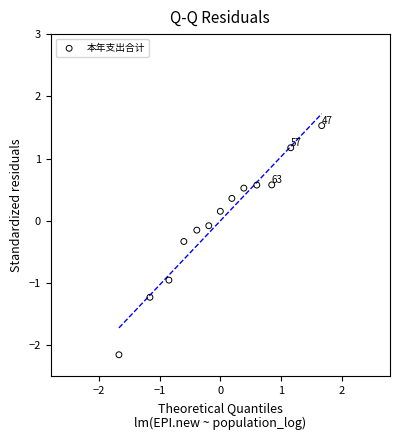

What is the range of X values (max minus min)?

3.3